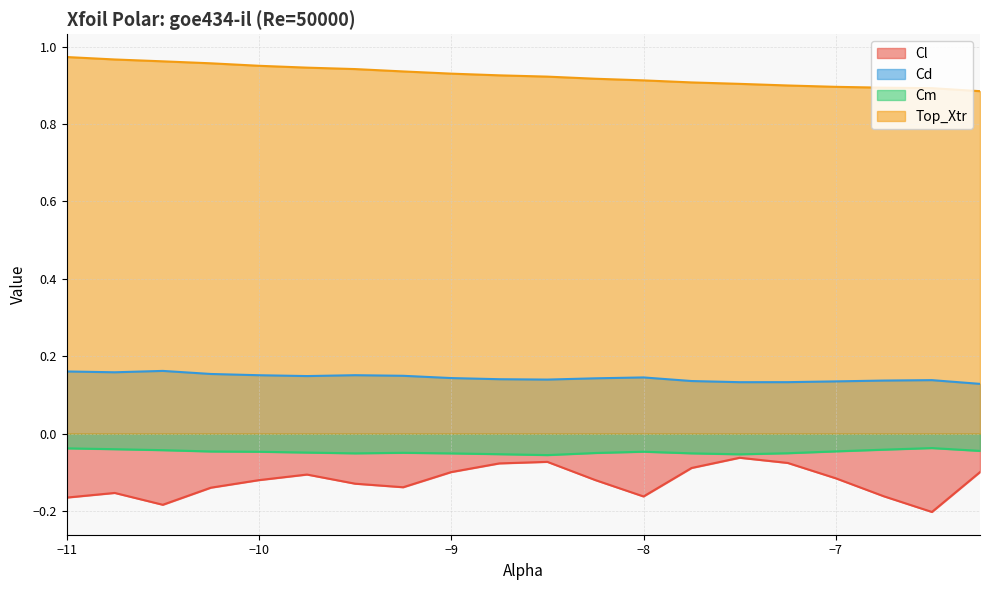

True or false: Top_Xtr and Cm intersect in this chart.

False